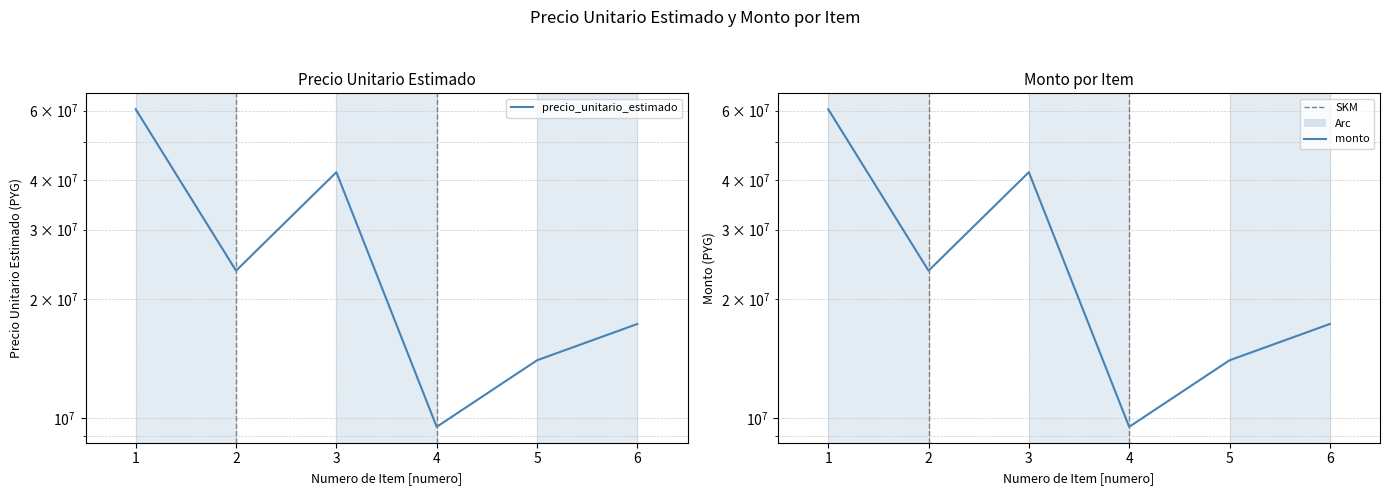

Which category has the lowest value in the precio_unitario_estimado series?

4